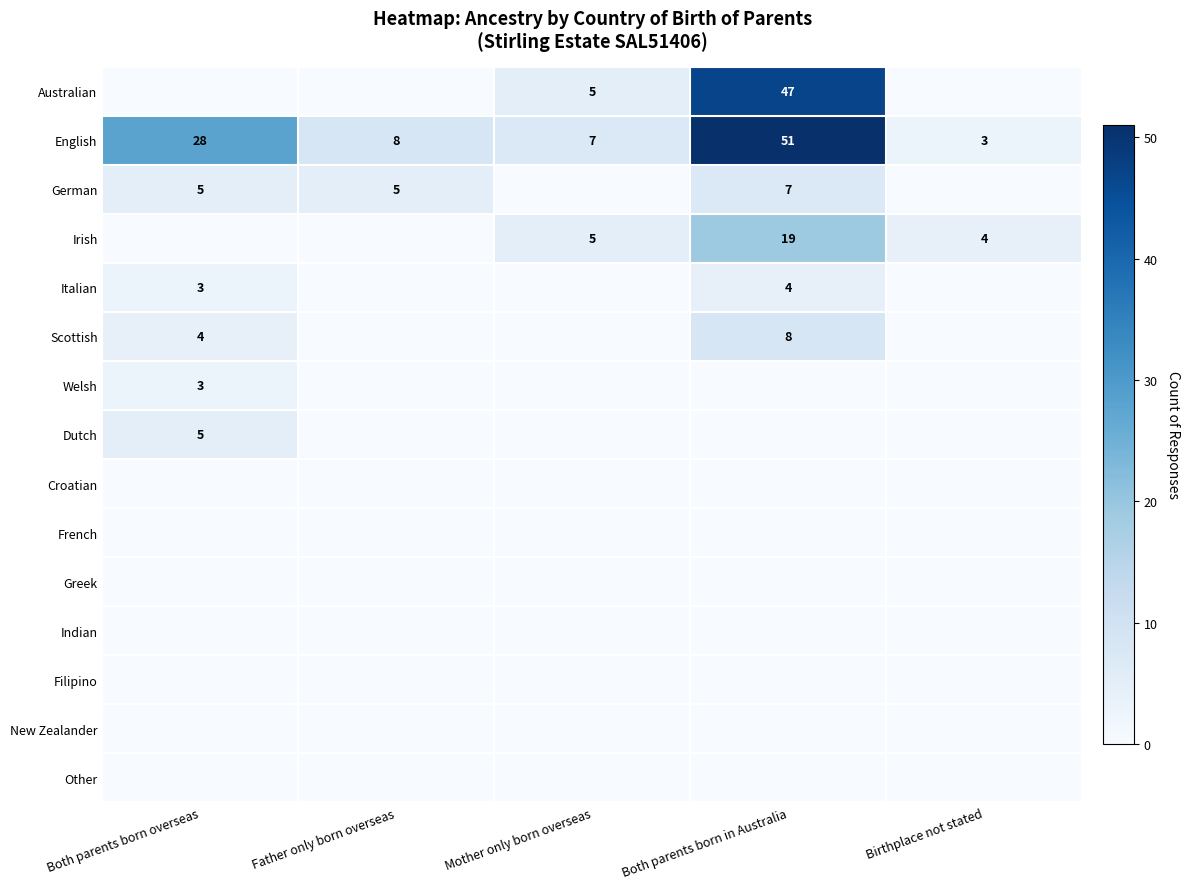

At how many categories does at least one series exceed 24?

2